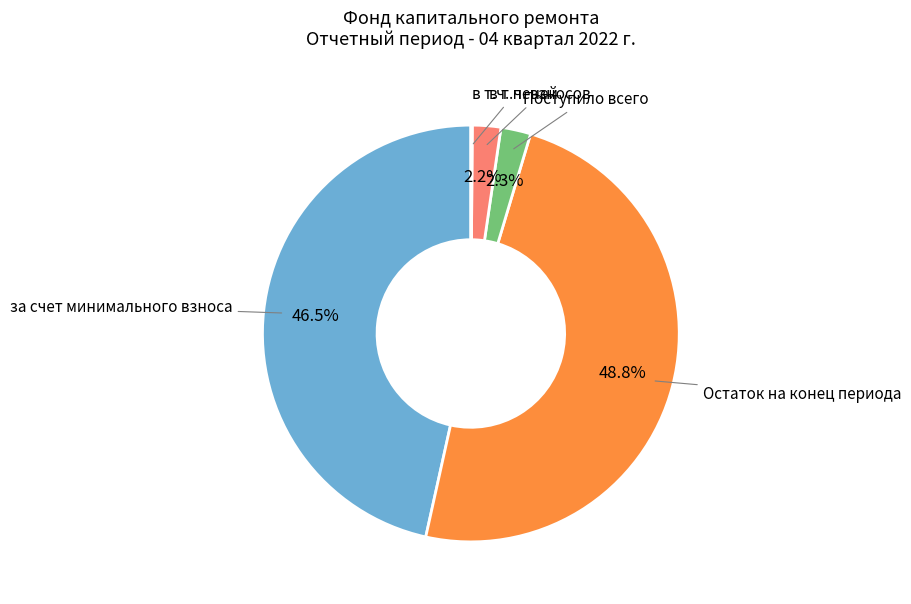

Is there any slice that represents more than half of the pie?

No